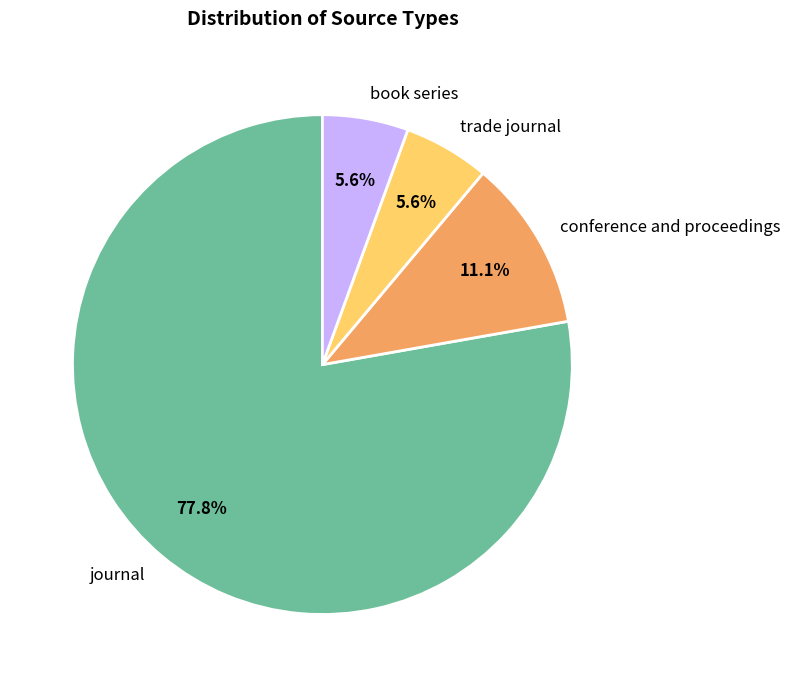

To the nearest percent, what is the average slice percentage?

25%